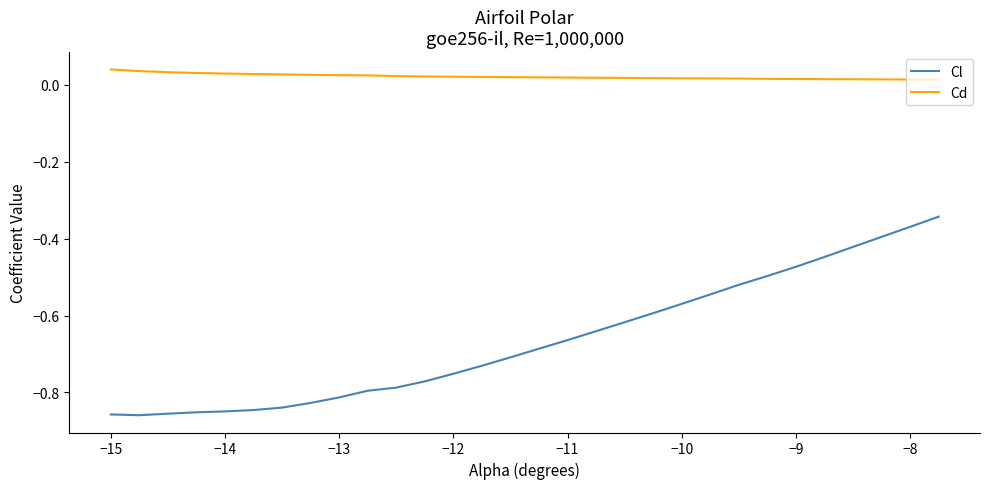

Which series has the largest range (max minus min)?

Cl